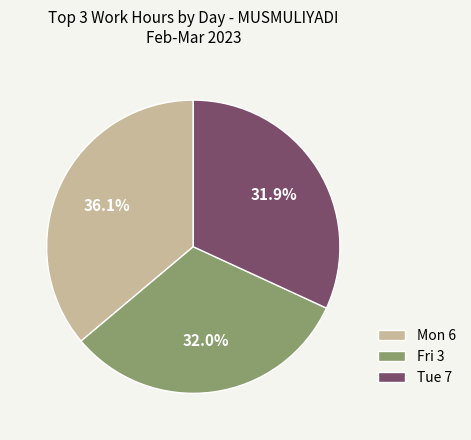

Approximately how many times larger is the value at Mon 6 compared to Tue 7?

1.1